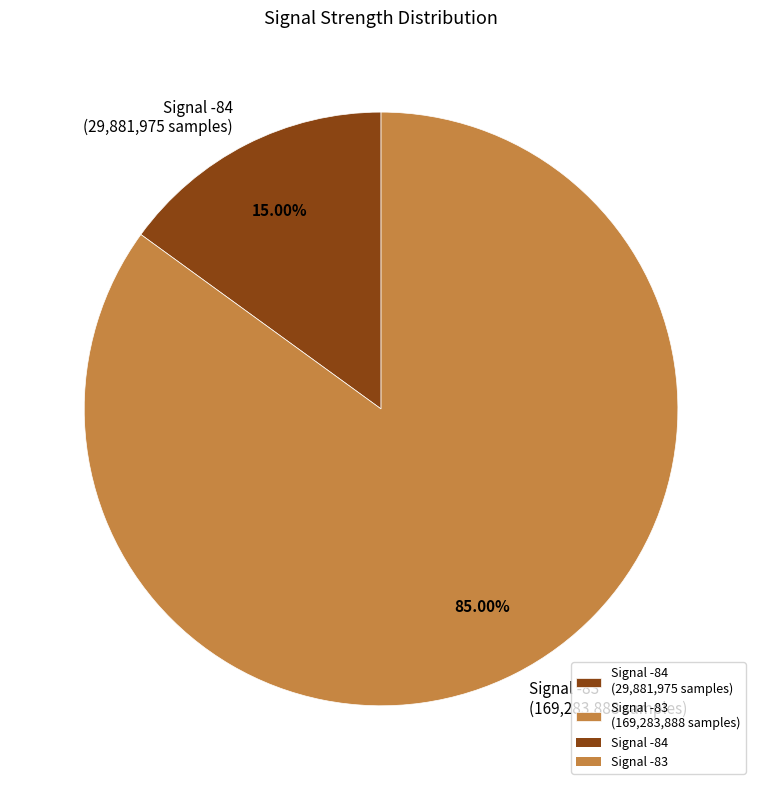

Rank the categories by value from lowest to highest.

Signal -84 (29,881,975 samples), Signal -83 (169,283,888 samples)